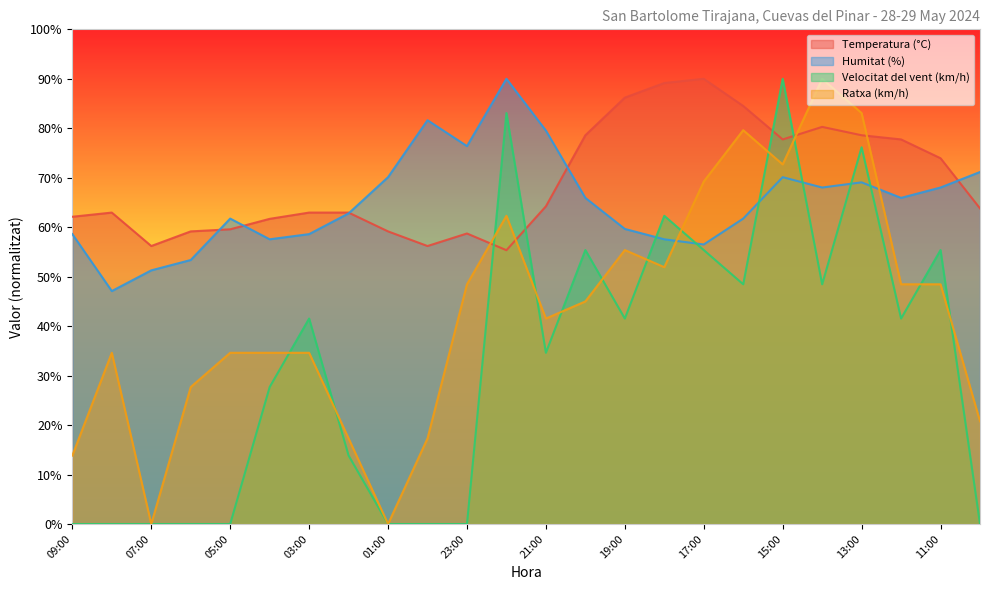

What is the difference between the maximum and second lowest values in the Temperatura (°C) series?

33.8